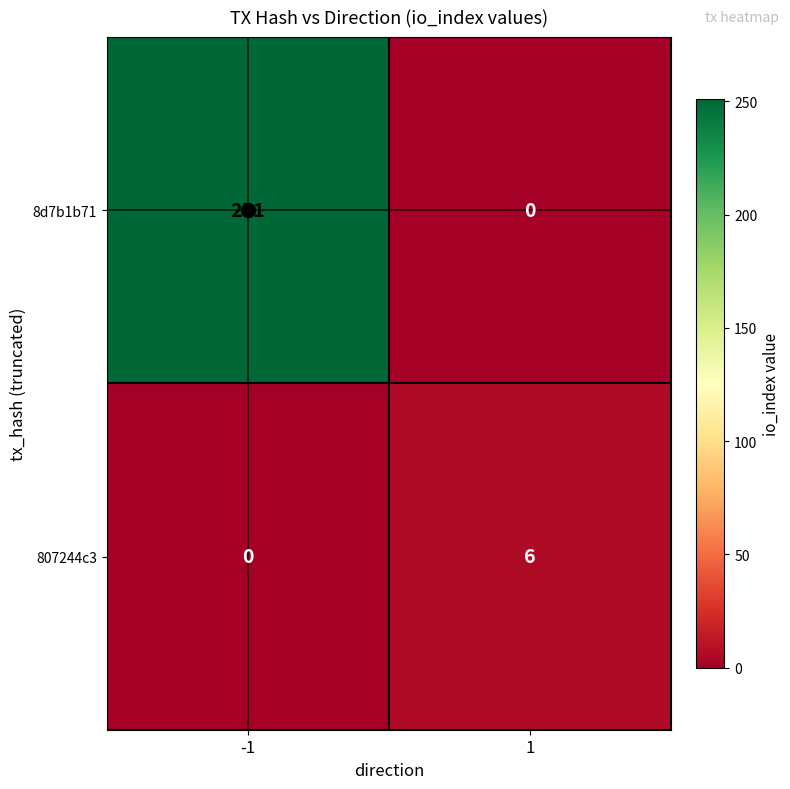

Rank the series at 1 from highest to lowest value.

807244c3, 8d7b1b71